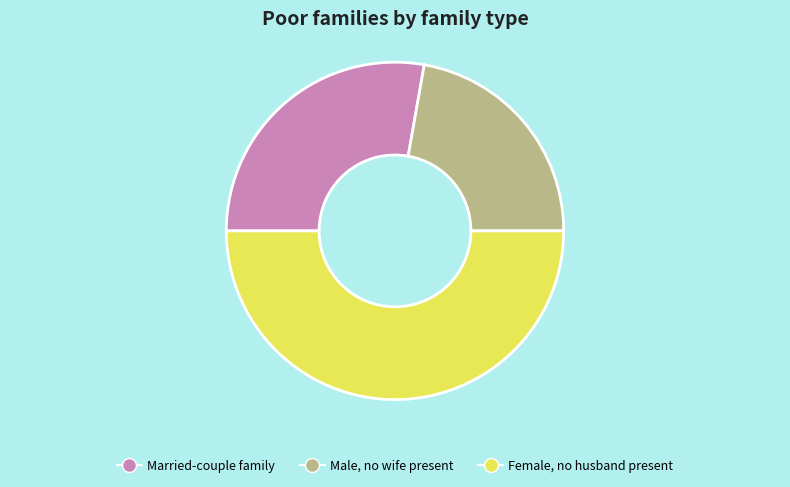

The Female, no husband present slice represents 39% of the pie. True or false?

False